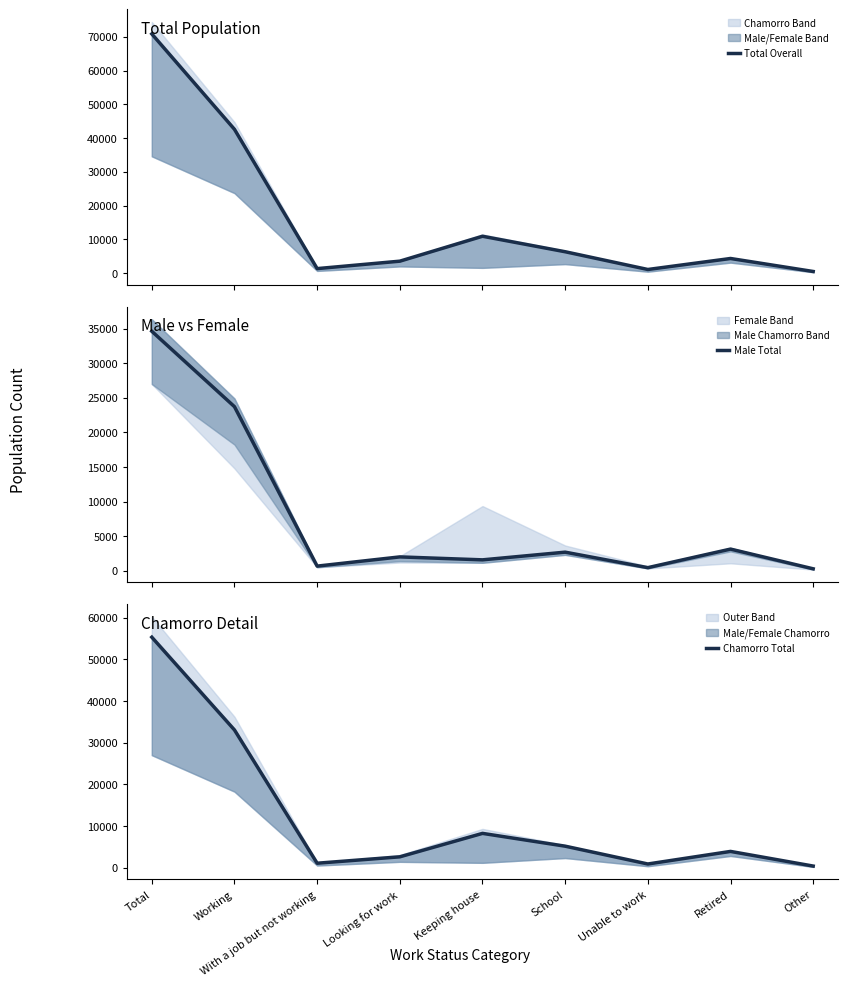

List the series in order of their overall mean, lowest first.

Male Total, Chamorro Total, Total Overall